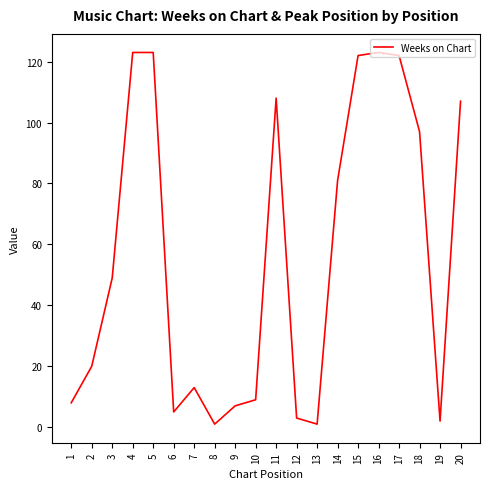

Is it true that the value at 15 is 122?

True